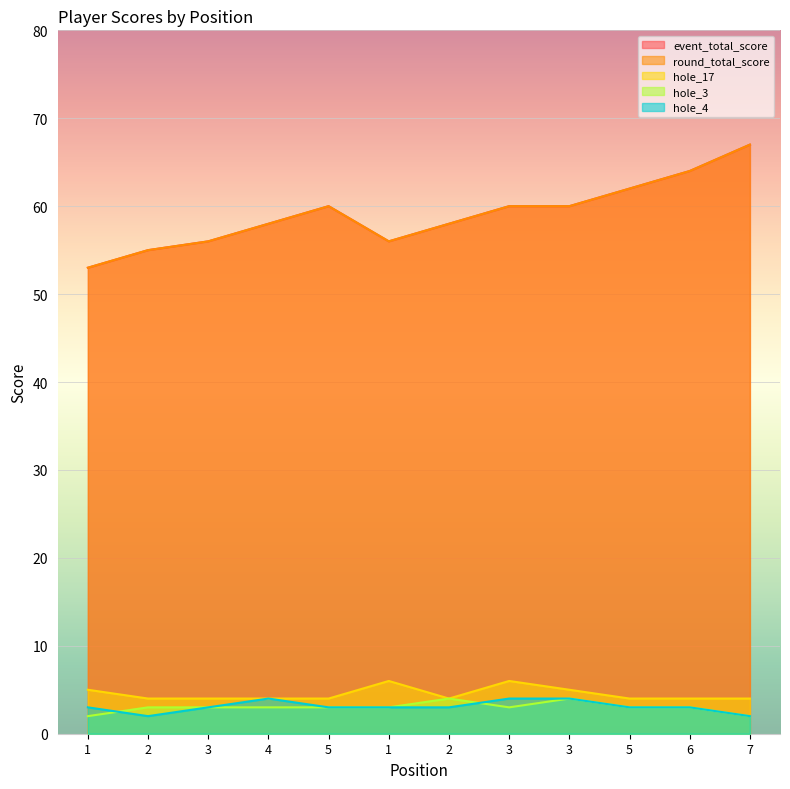

What is the difference between the second highest and minimum values in the round_total_score series?

11